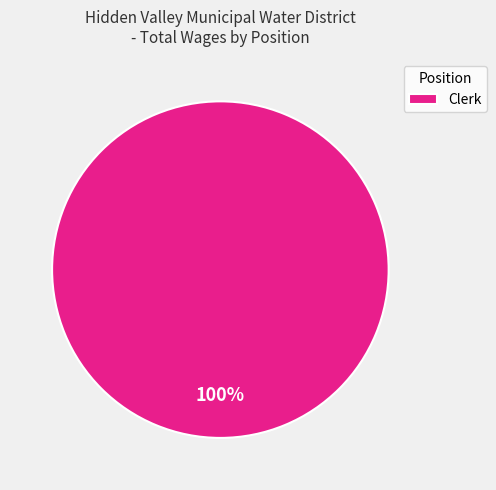

The Clerk slice represents 100% of the pie. True or false?

True